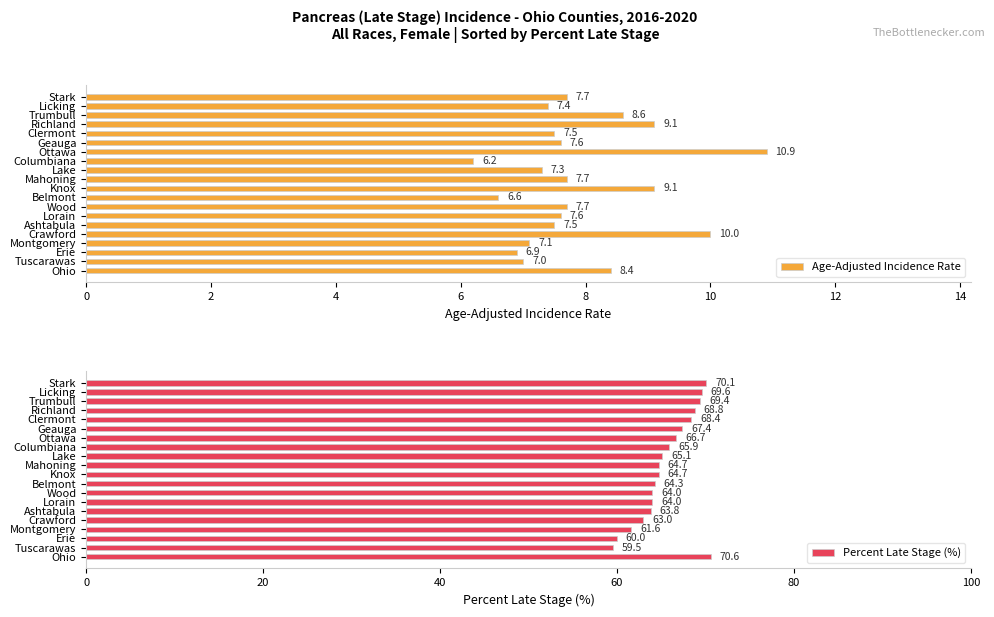

At which label does Age-Adjusted Incidence Rate reach its peak?

Ottawa